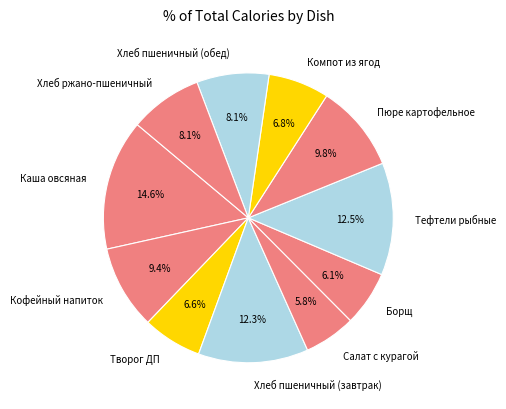

To the nearest percent, what is the average slice percentage?

9%